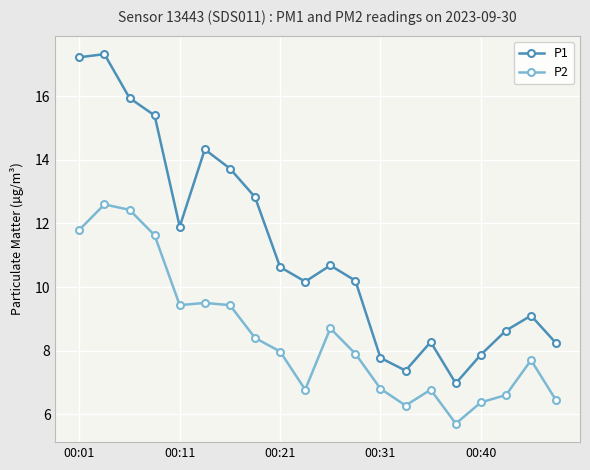

What is the value of the P2 point at the 6th from the left?

9.5